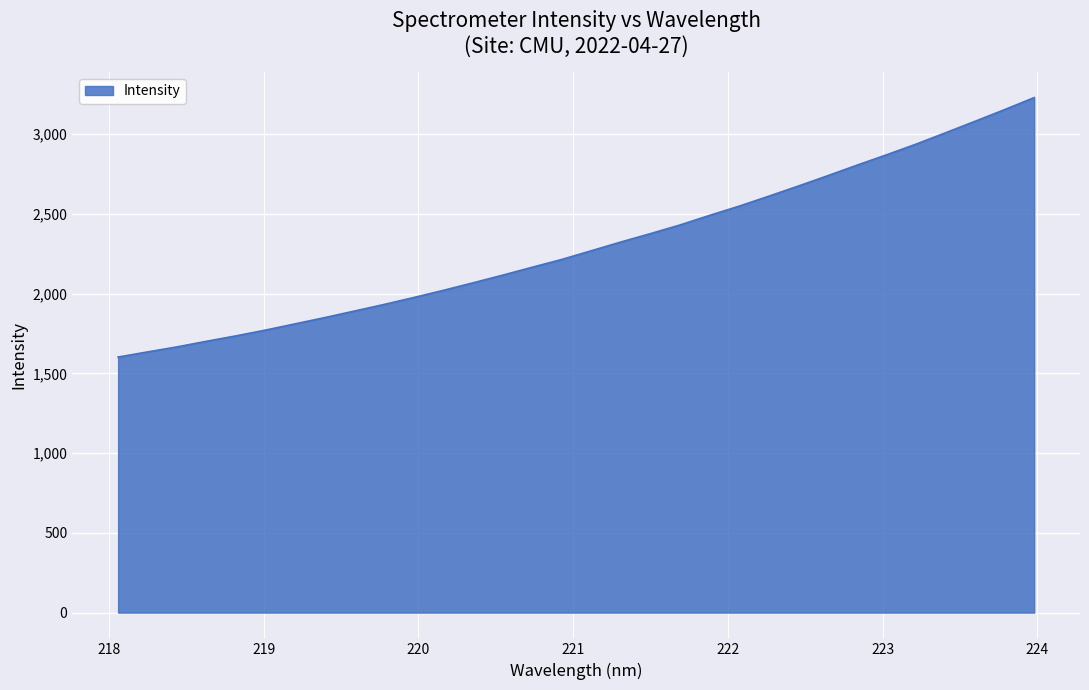

What is the smallest value displayed?

1602.9